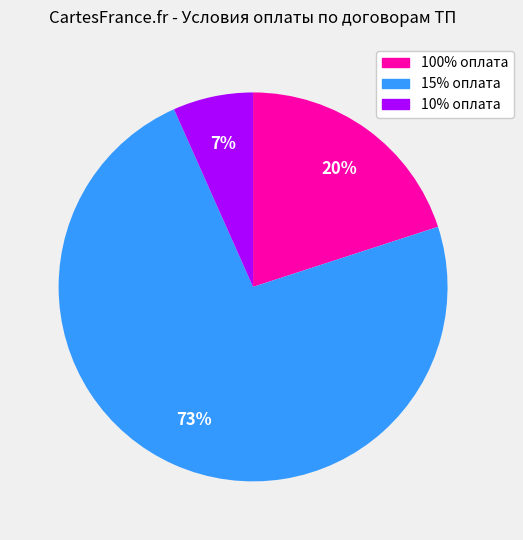

To the nearest percent, what is the average slice percentage?

33%